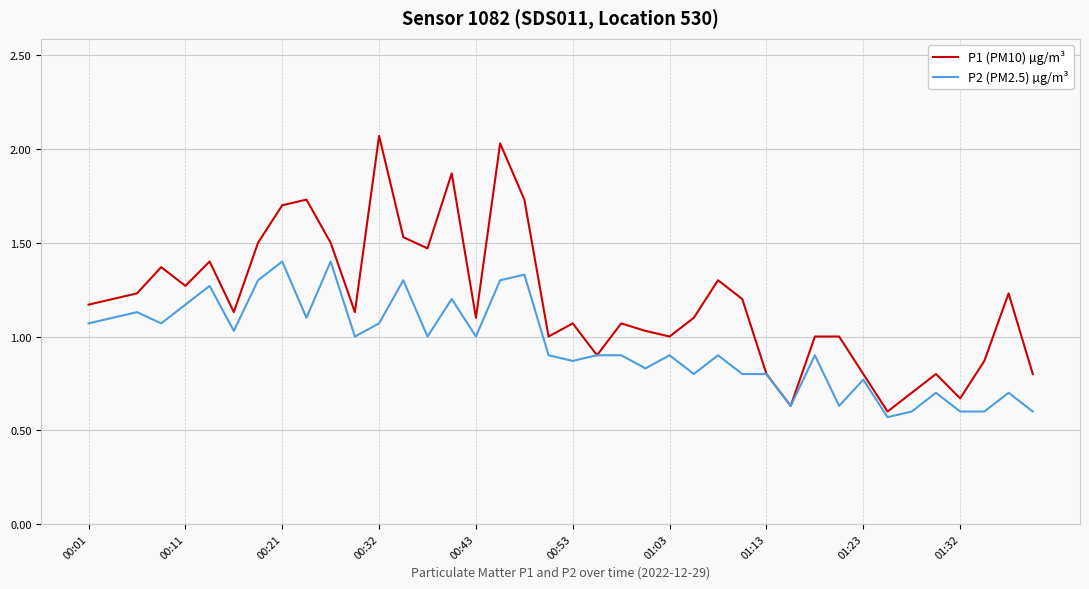

Which series has the largest total across all categories?

P1 (PM10) µg/m³